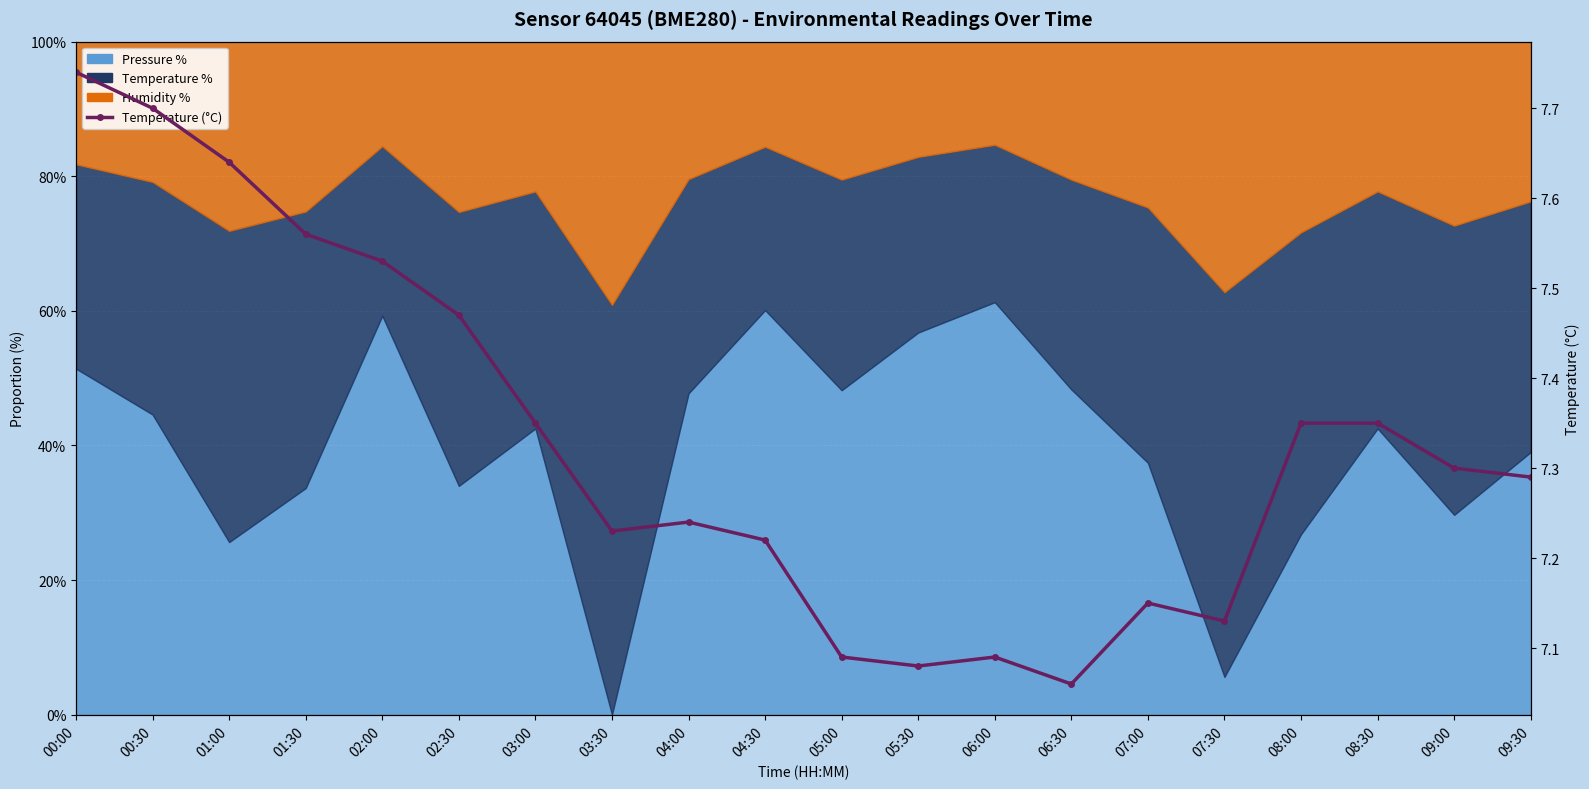

What is the value of the 7th point from the left?

7.3